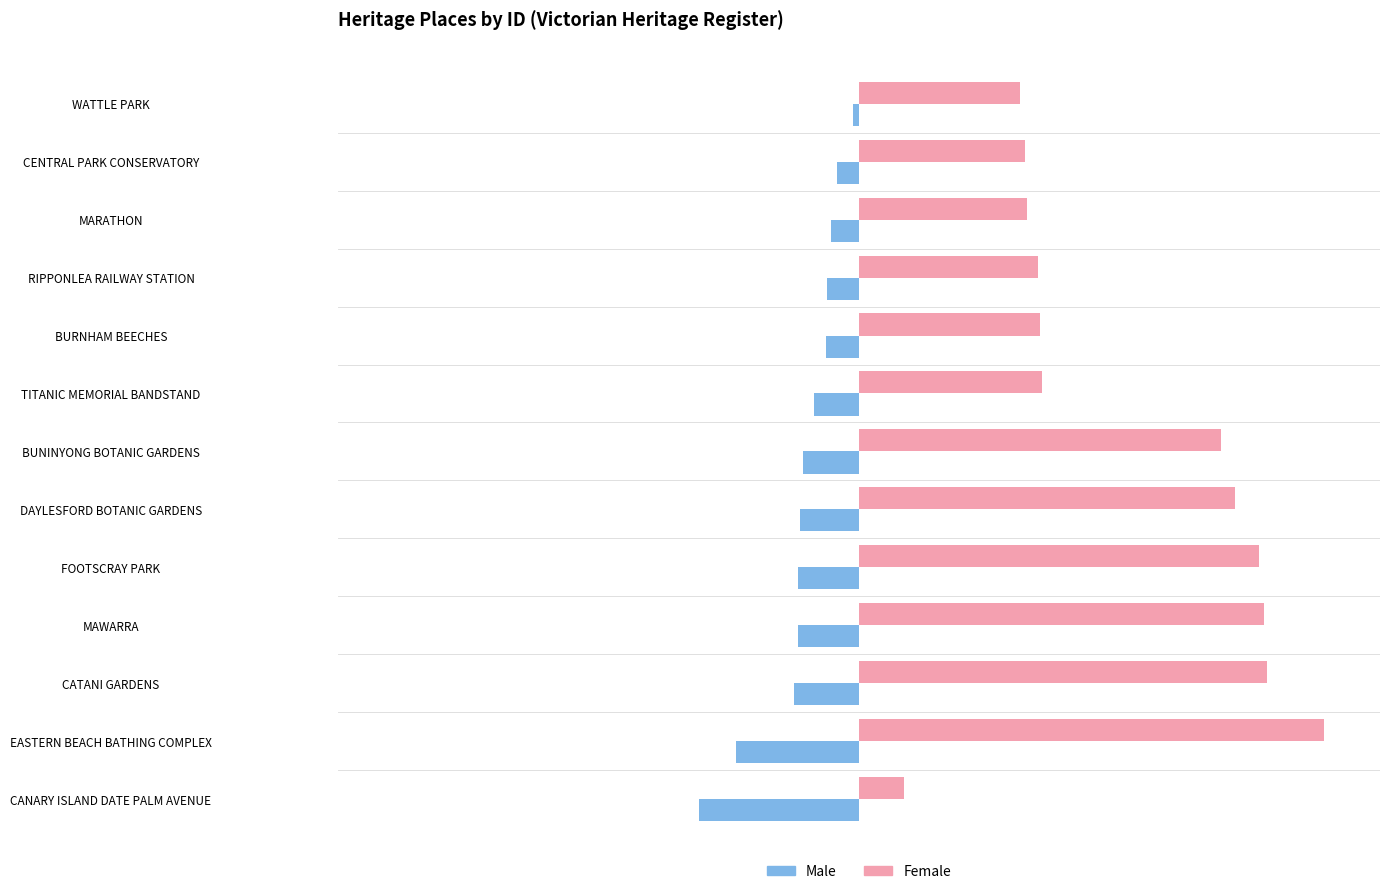

At TITANIC MEMORIAL BANDSTAND, list the series in order from largest to smallest.

Female, Male